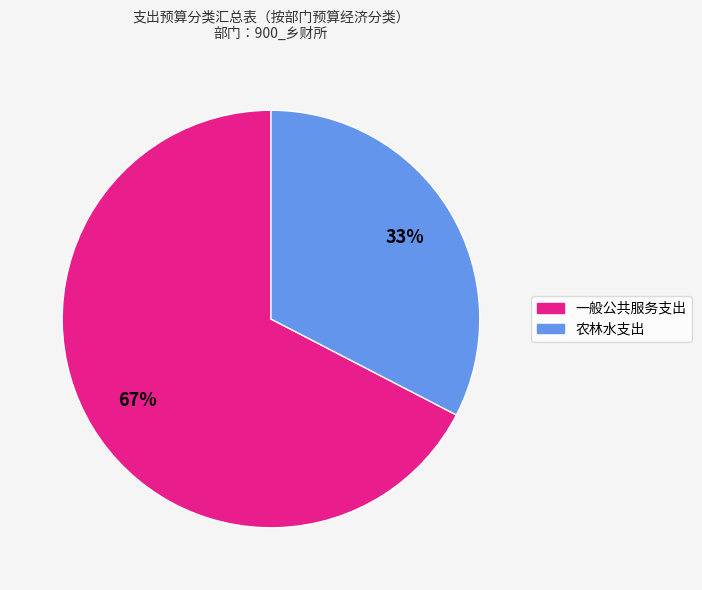

Is there a majority slice in this chart?

Yes